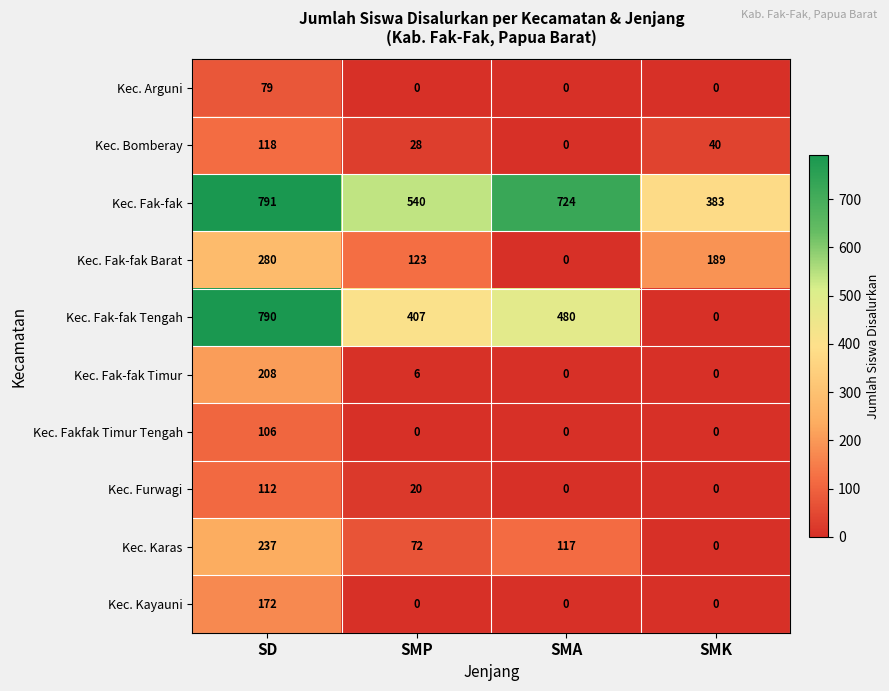

What is the sum of all Kec. Karas values?

426